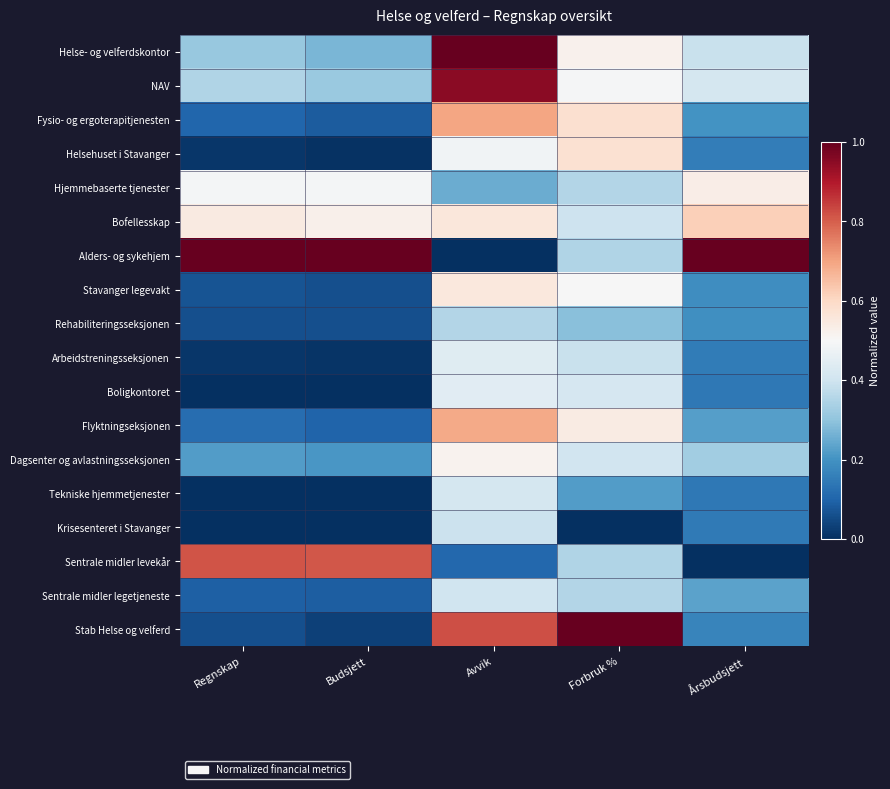

Which category has the lowest value across all series?

Avvik